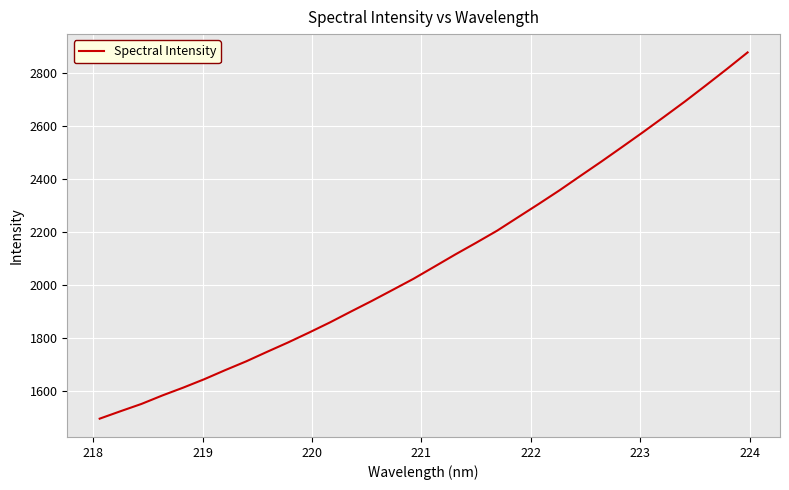

What is the difference between the maximum and minimum values?

1379.9